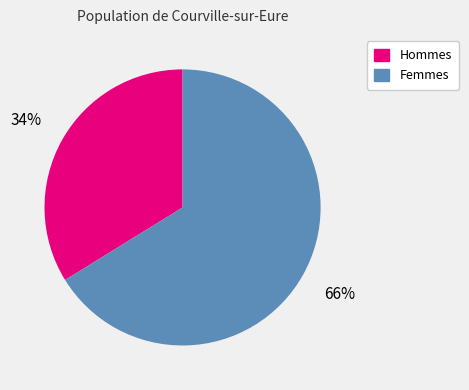

Is there any slice that represents more than half of the pie?

Yes